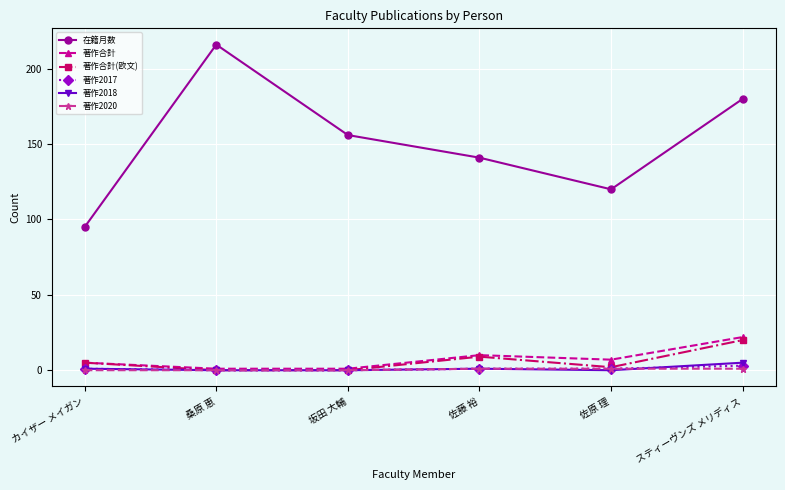

What is the difference between the highest and lowest values at 桑原 恵?

216